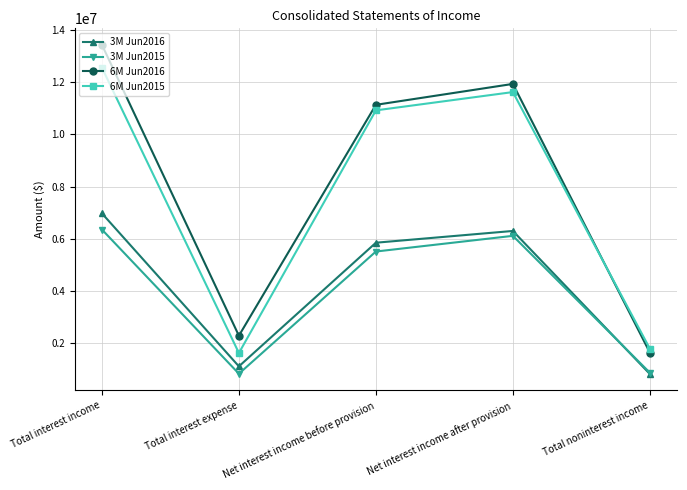

How many times do 6M Jun2015 and 6M Jun2016 cross each other?

1